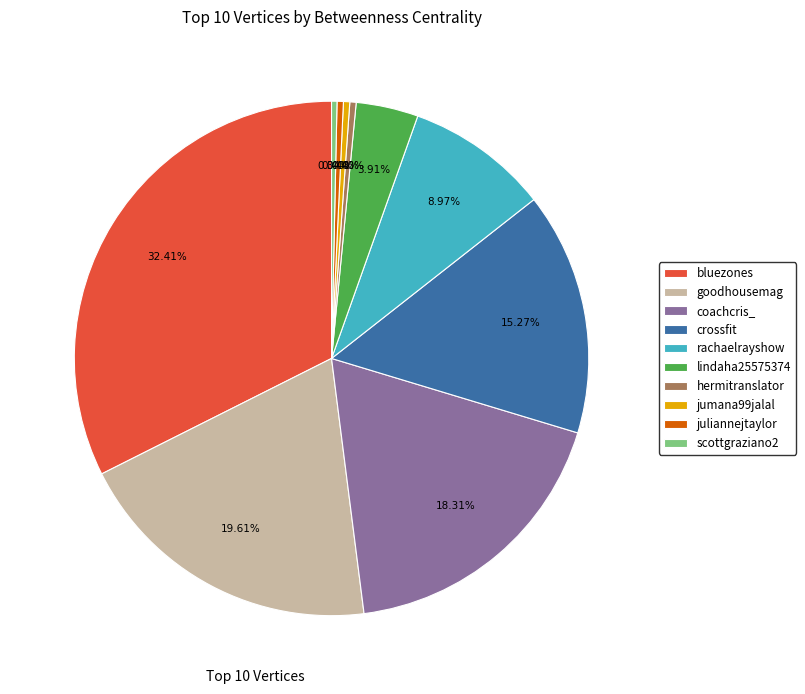

Count the number of slices in the pie.

10